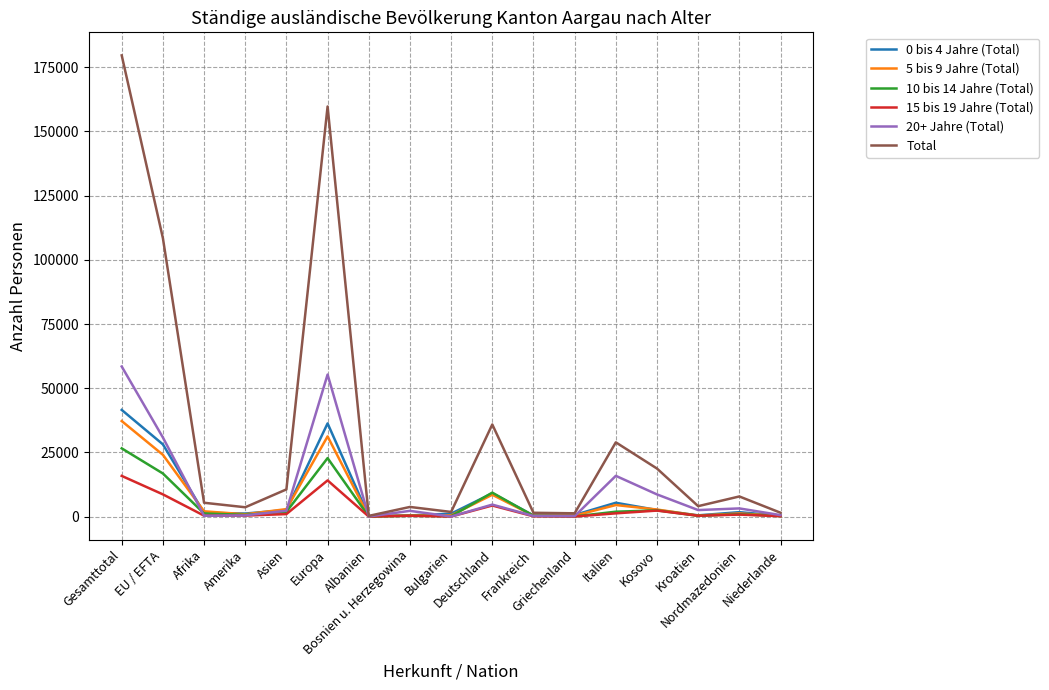

At which label is 0 bis 4 Jahre (Total) closest to 20858?

EU / EFTA